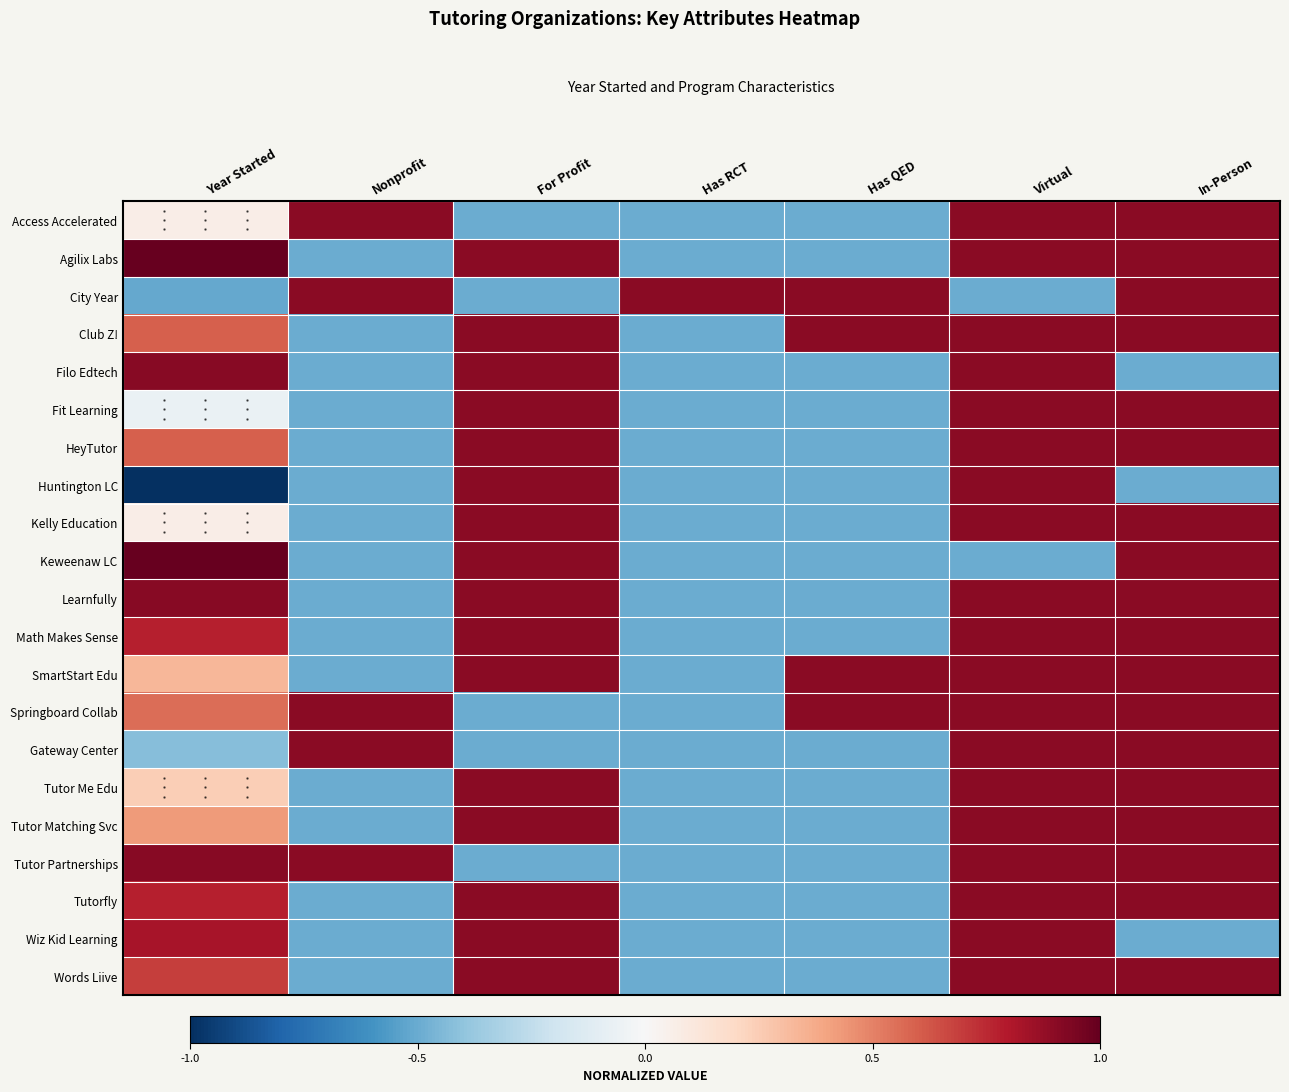

How many series are shown in this chart?

21